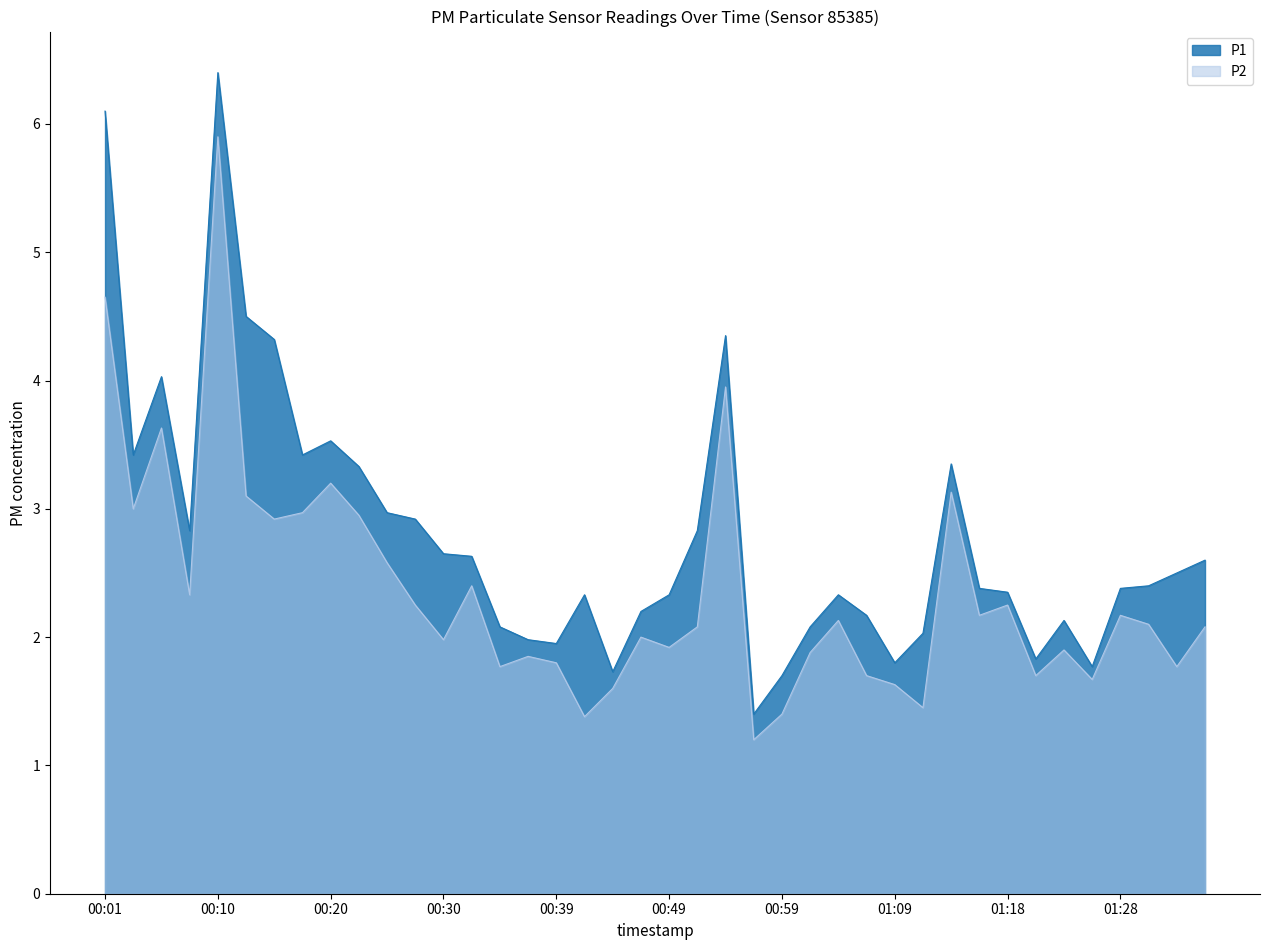

Which series changed the most between 00:25 and 01:06?

P2